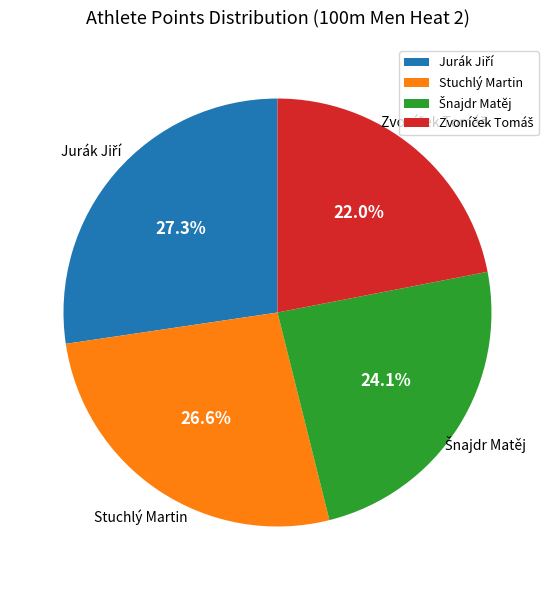

Does any single category account for the majority?

No